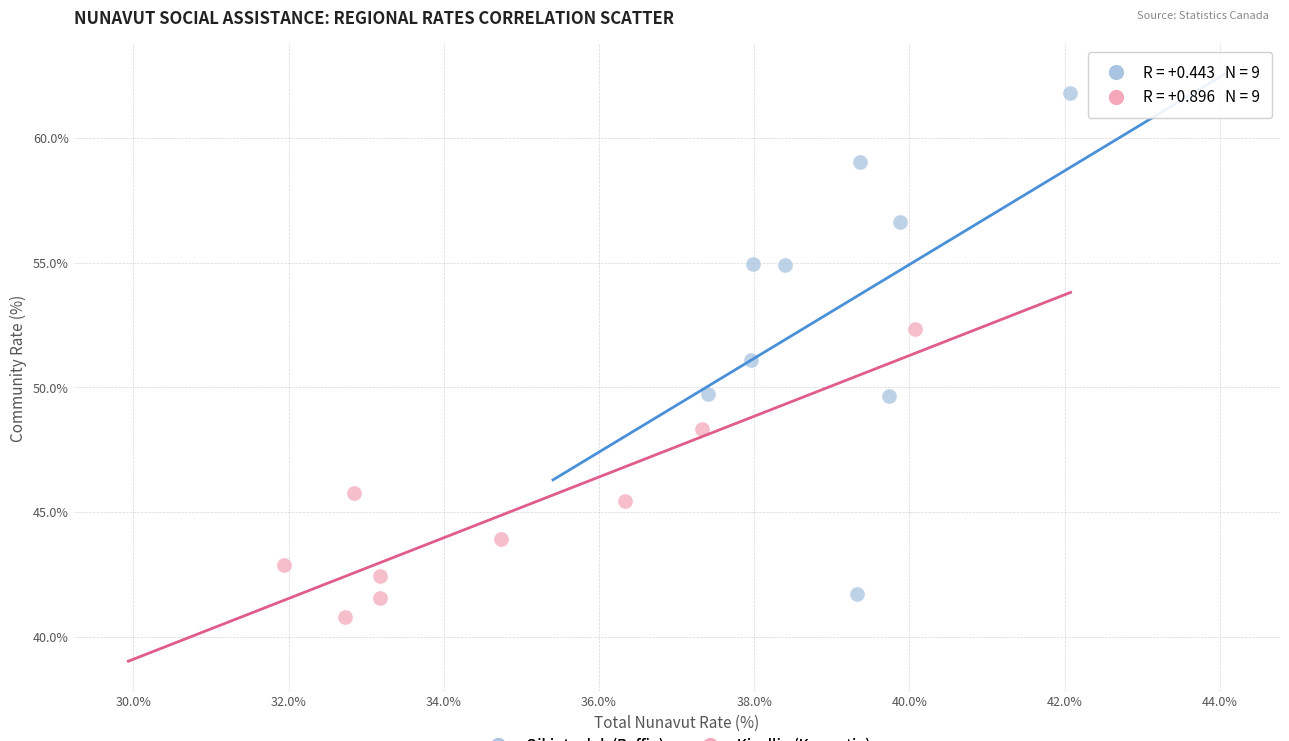

What are all the series names shown in the legend?

Qikiqtaaluk (Baffin), Kivalliq (Keewatin)